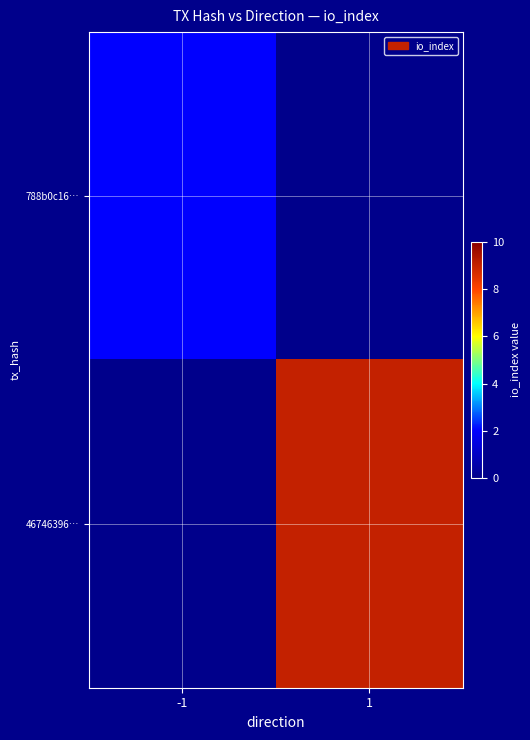

Which has a higher value, -1 or 1?

1